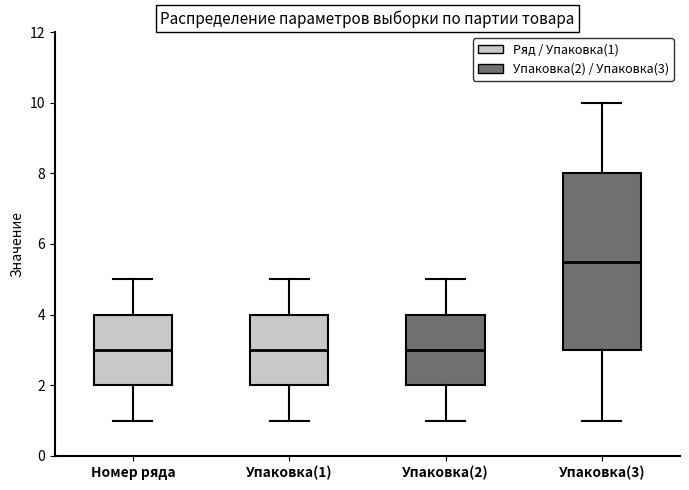

Where is the lower edge of the box for Номер ряда on the y-axis? The values are not printed on the chart, so give them approximately, as read against the axis.

2.0